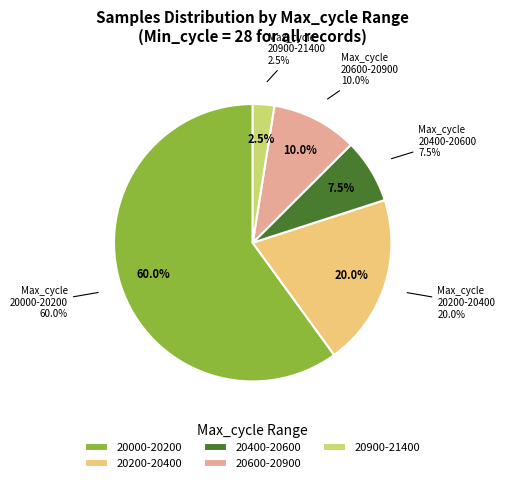

Is the sum of 28 and 28 greater than half?

No